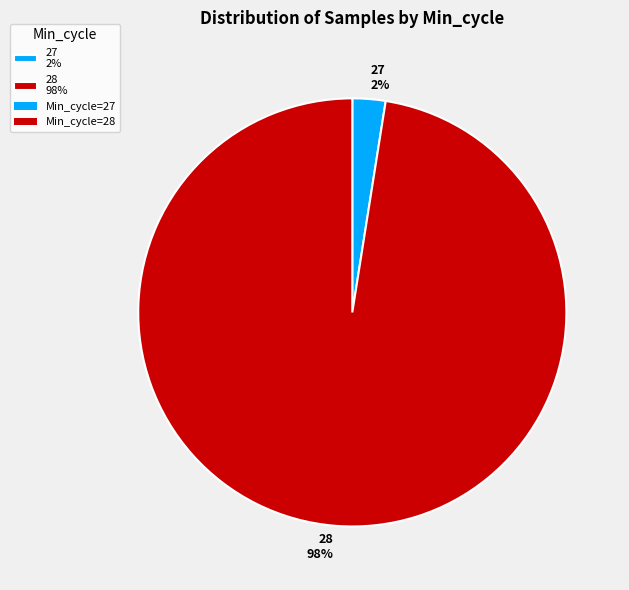

What percentage is the 28 98% slice, to the nearest percent?

98%